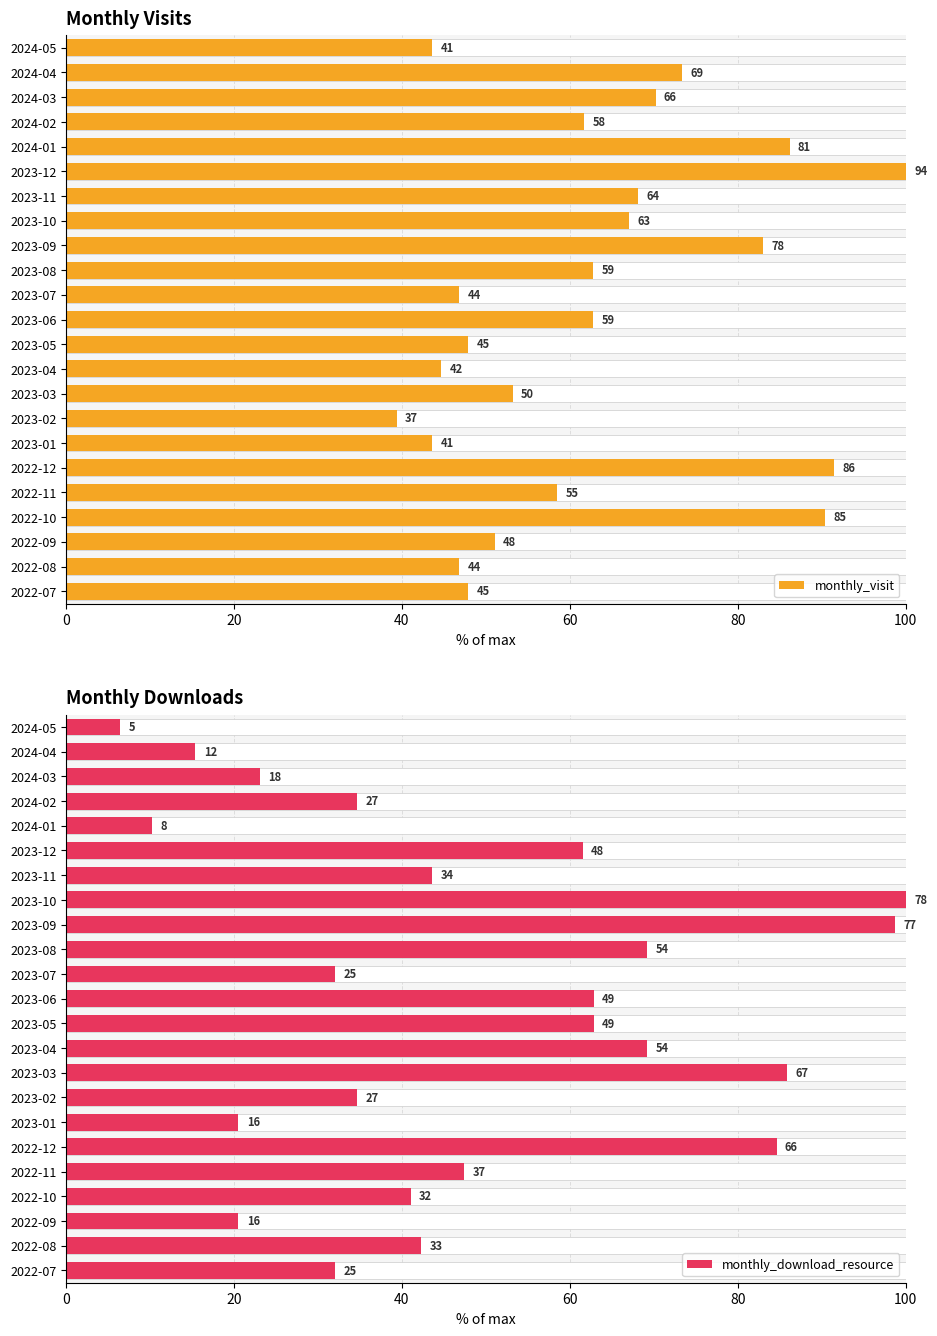

How many distinct data groups are displayed?

2